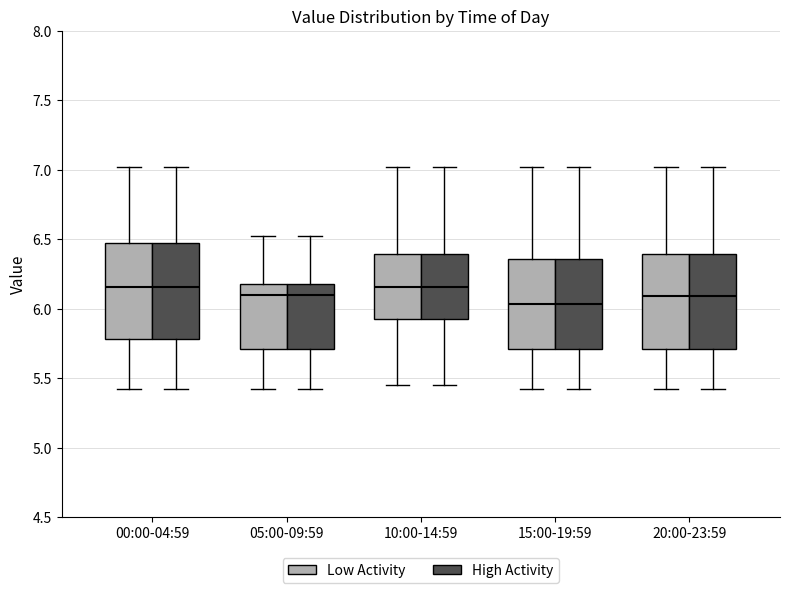

Reading left to right, read every box against the y-axis: the position of its median line, the range the box covers, and the ends of its whiskers. The values are not printed on the chart, so give them approximately, as read against the axis.

00:00-04:59 (Low Activity): median 6.15, box 5.80 to 6.50, whiskers 5.40 to 7.00
00:00-04:59 (High Activity): median 6.15, box 5.80 to 6.50, whiskers 5.40 to 7.00
05:00-09:59 (Low Activity): median 6.10, box 5.70 to 6.20, whiskers 5.40 to 6.50
05:00-09:59 (High Activity): median 6.10, box 5.70 to 6.20, whiskers 5.40 to 6.50
10:00-14:59 (Low Activity): median 6.15, box 5.95 to 6.40, whiskers 5.45 to 7.00
10:00-14:59 (High Activity): median 6.15, box 5.95 to 6.40, whiskers 5.45 to 7.00
15:00-19:59 (Low Activity): median 6.05, box 5.70 to 6.35, whiskers 5.40 to 7.00
15:00-19:59 (High Activity): median 6.05, box 5.70 to 6.35, whiskers 5.40 to 7.00
20:00-23:59 (Low Activity): median 6.10, box 5.70 to 6.40, whiskers 5.40 to 7.00
20:00-23:59 (High Activity): median 6.10, box 5.70 to 6.40, whiskers 5.40 to 7.00